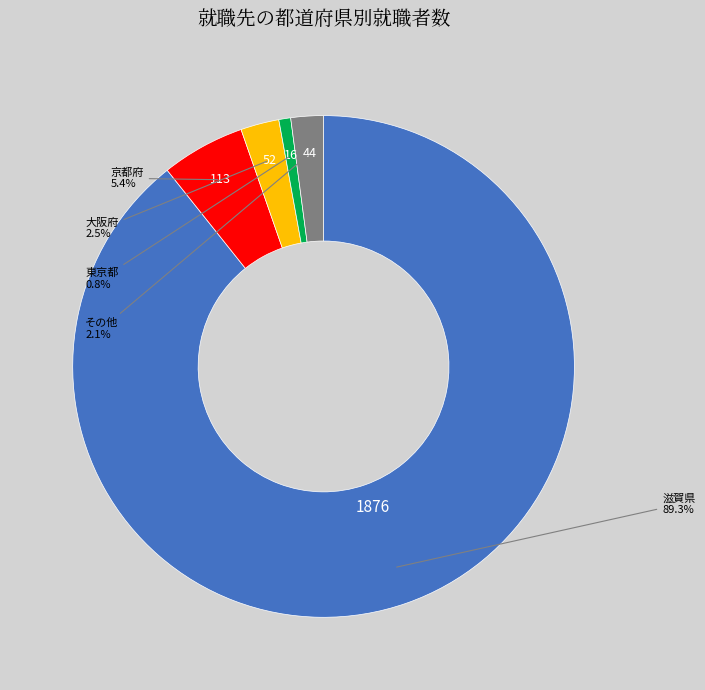

Does any single category account for the majority?

Yes